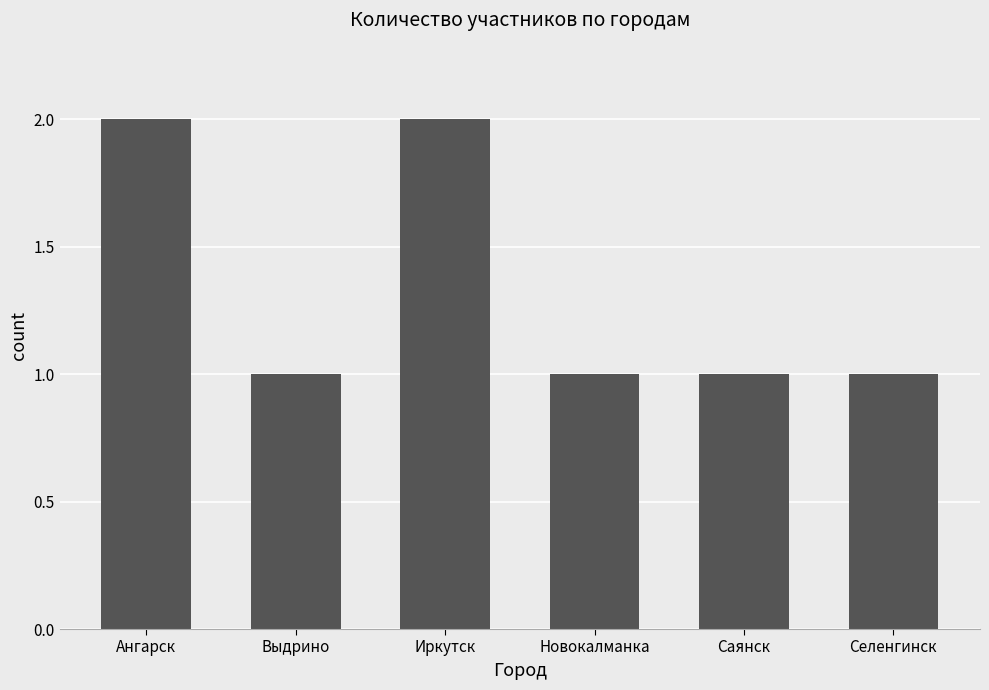

What is the label of the 2nd bar from the left?

Выдрино